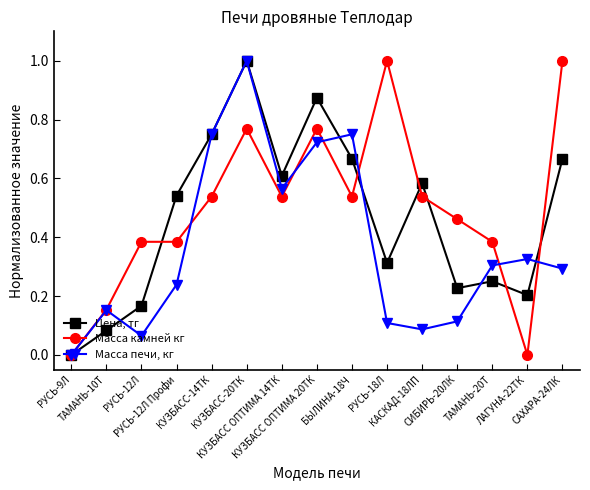

Which series ends up on top after the final intersection of Масса камней кг and Цена, тг?

Масса камней кг